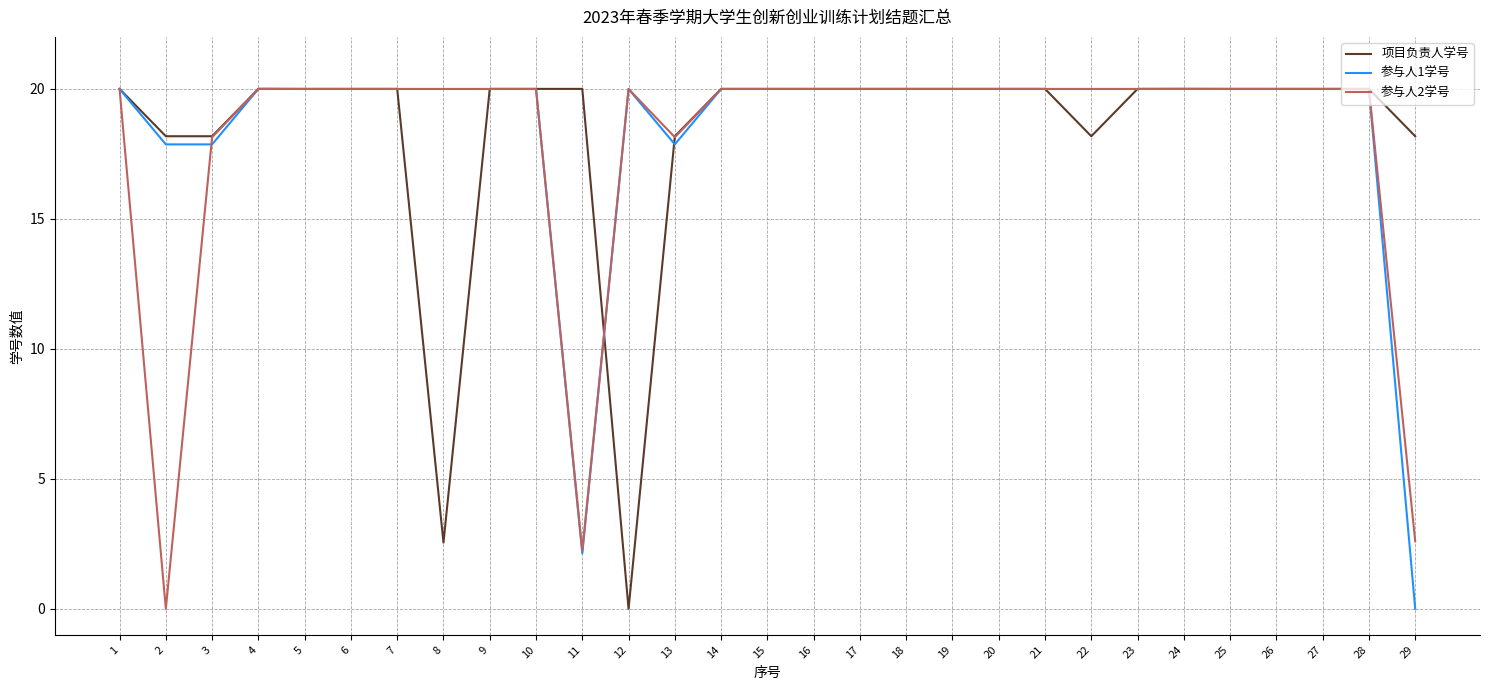

Reading left to right, transcribe all the data shown in this chart.

项目负责人学号: 1=20.0	2=18.2	3=18.2	4=20.0	5=20.0	6=20.0	7=20.0	8=2.5	9=20.0	10=20.0	11=20.0	12=0.0	13=18.2	14=20.0	15=20.0	16=20.0	17=20.0	18=20.0	19=20.0	20=20.0	21=20.0	22=18.2	23=20.0	24=20.0	25=20.0	26=20.0	27=20.0	28=20.0	29=18.2
参与人1学号: 1=20.0	2=17.9	3=17.9	4=20.0	5=20.0	6=20.0	7=20.0	8=20.0	9=20.0	10=20.0	11=2.1	12=20.0	13=17.9	14=20.0	15=20.0	16=20.0	17=20.0	18=20.0	19=20.0	20=20.0	21=20.0	22=20.0	23=20.0	24=20.0	25=20.0	26=20.0	27=20.0	28=20.0	29=0.0
参与人2学号: 1=20.0	2=0.0	3=18.1	4=20.0	5=20.0	6=20.0	7=20.0	8=20.0	9=20.0	10=20.0	11=2.2	12=20.0	13=18.1	14=20.0	15=20.0	16=20.0	17=20.0	18=20.0	19=20.0	20=20.0	21=20.0	22=20.0	23=20.0	24=20.0	25=20.0	26=20.0	27=20.0	28=20.0	29=2.6